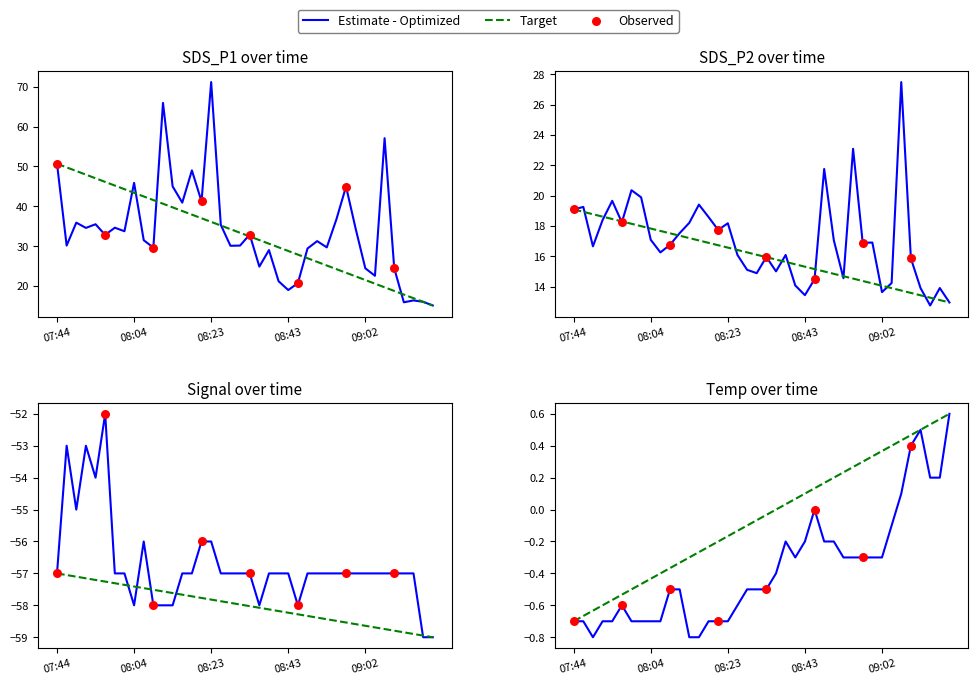

Which series contains the highest Y value?

SDS_P1